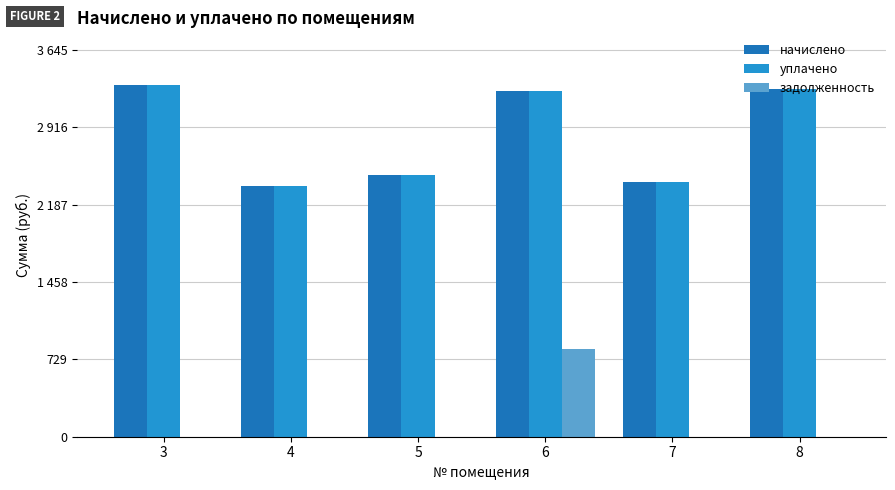

What are all the series names shown in the legend?

начислено, уплачено, задолженность